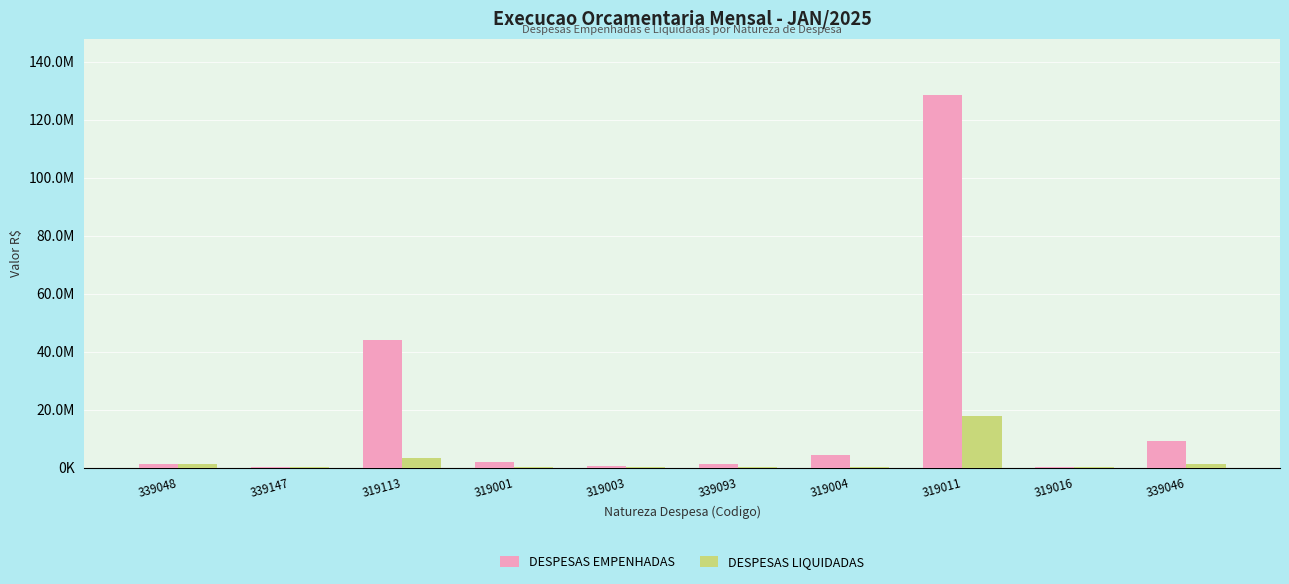

Are the bars grouped side by side (vs. stacked)?

Yes